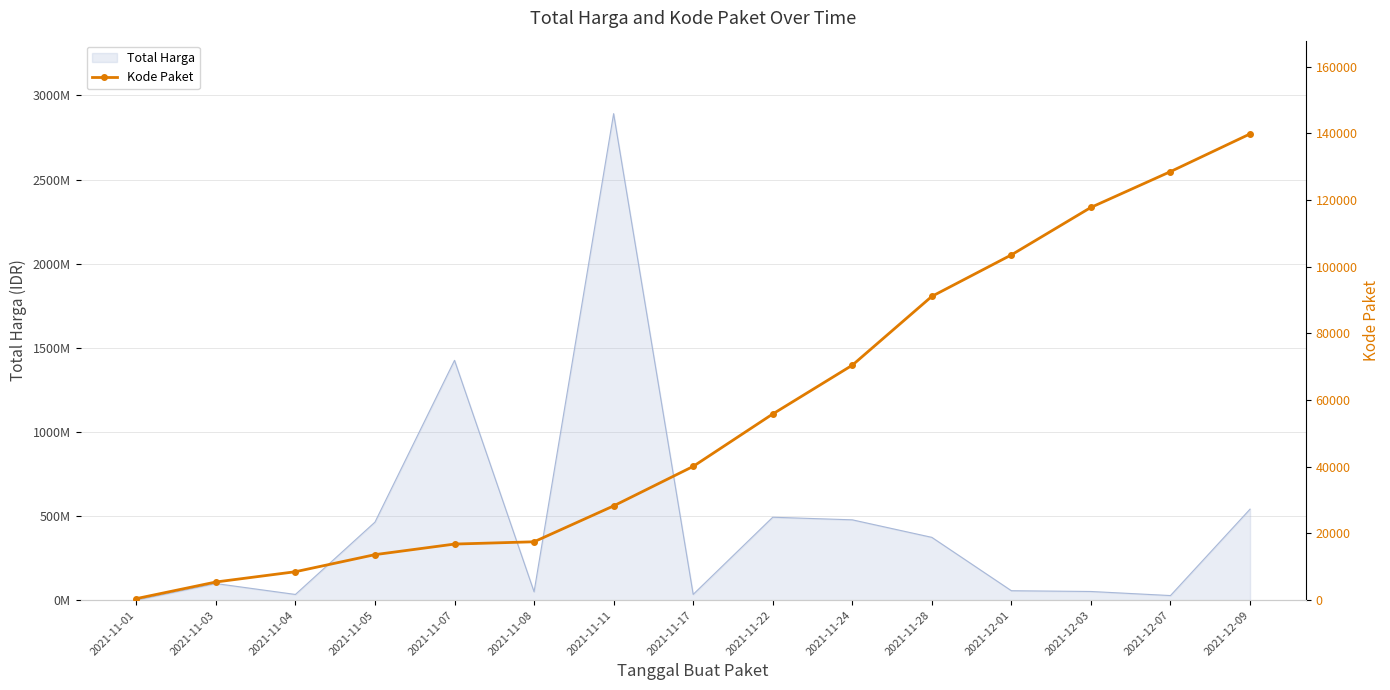

The chart shows a value of 1490 at 2021-11-03. True or false?

False